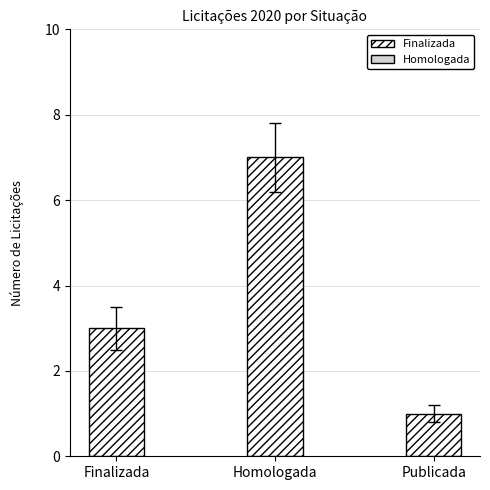

What is the value of the 2nd bar from the left?

7